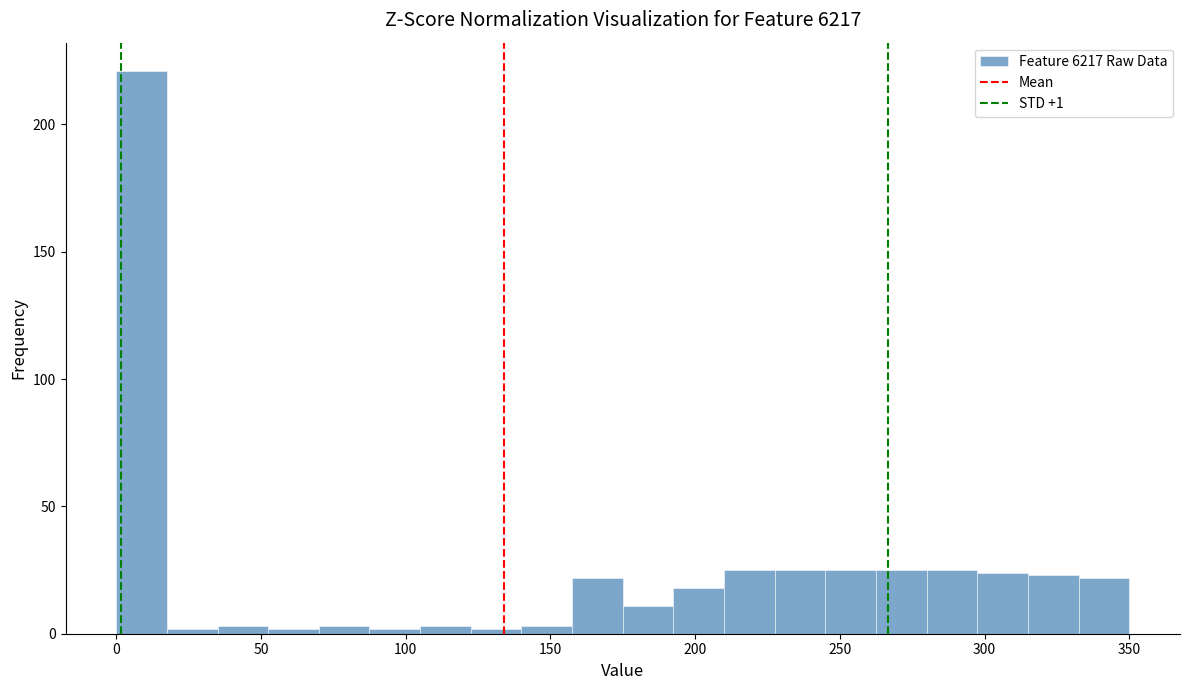

Around what value on the x-axis is the tallest bar? Give the approximate position of its centre, as read against the axis.

10